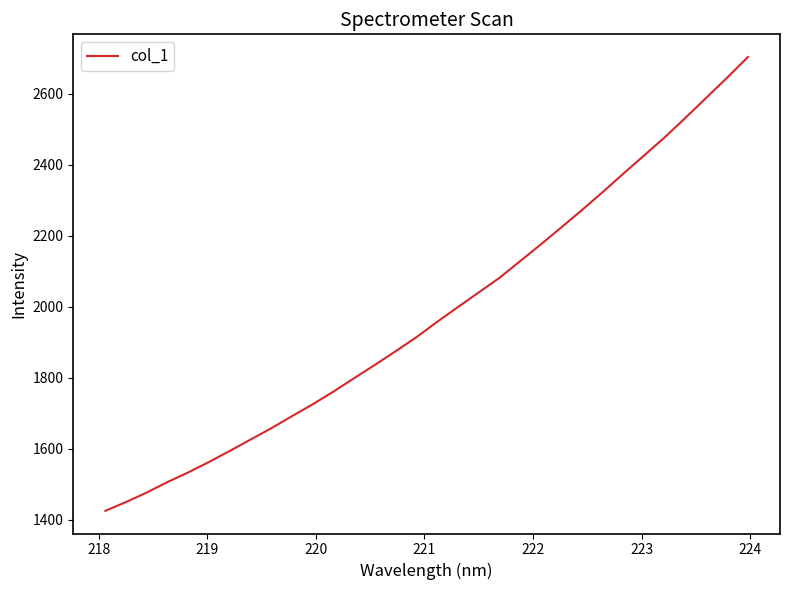

What is the sum of all values?

63383.8